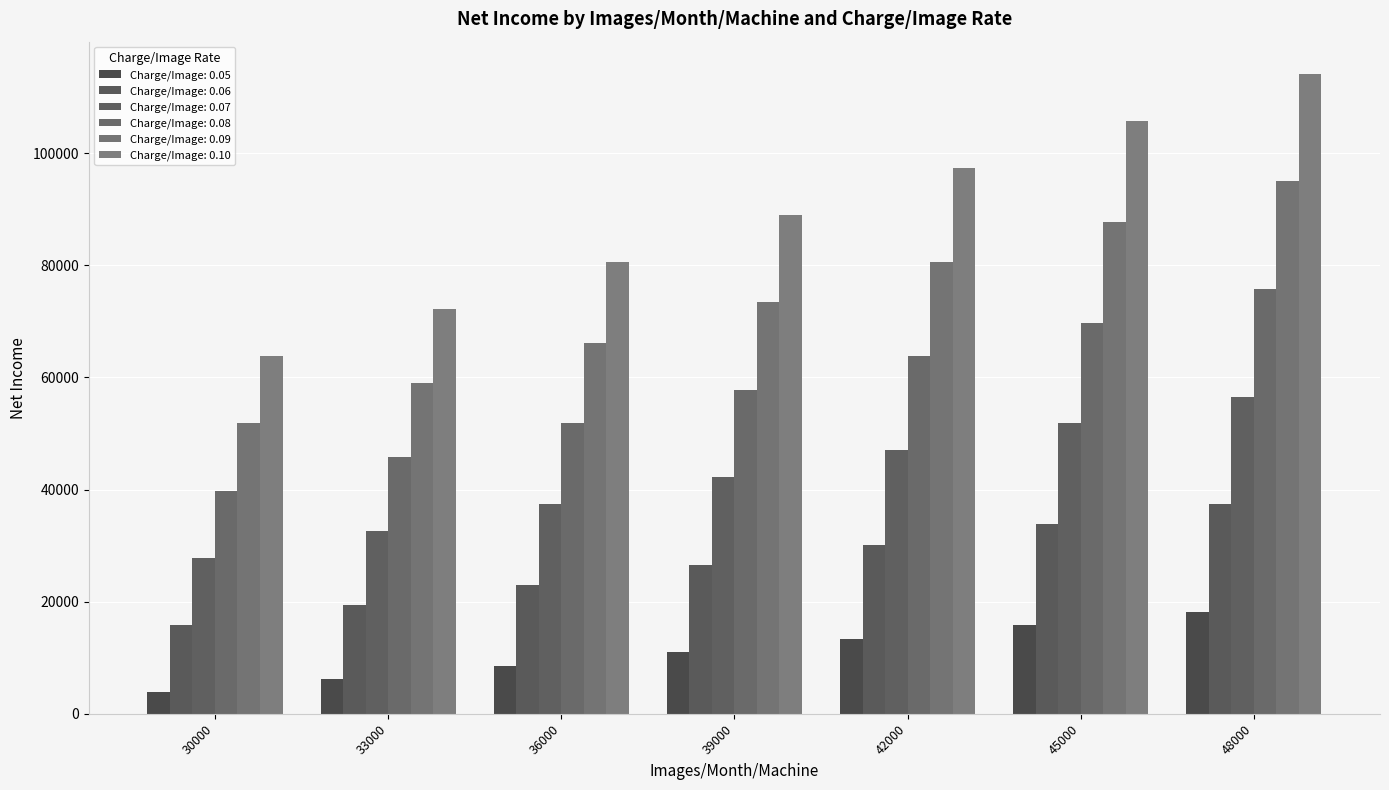

Count the number of data series in this chart.

6